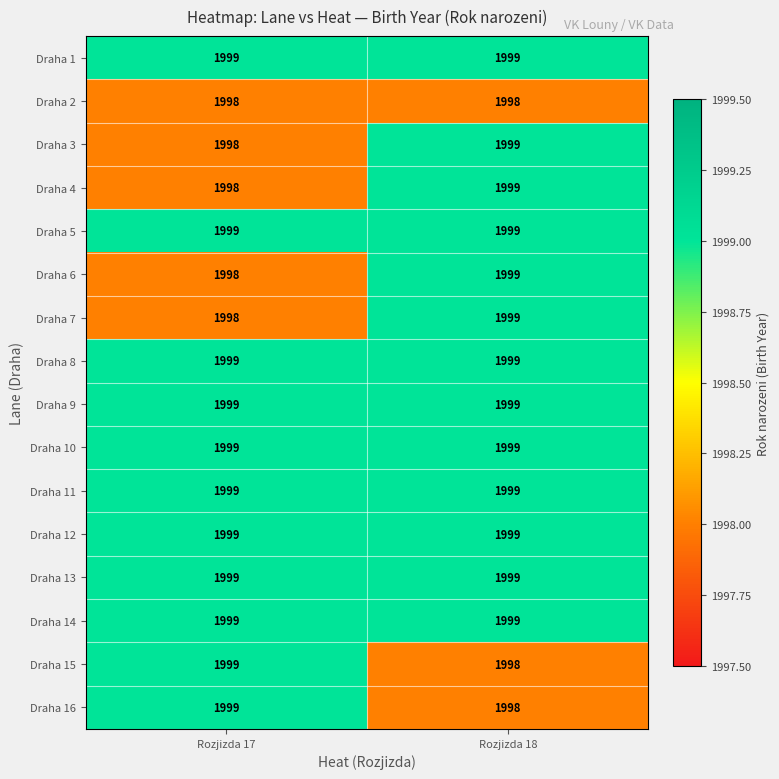

What is the smallest value displayed?

1998